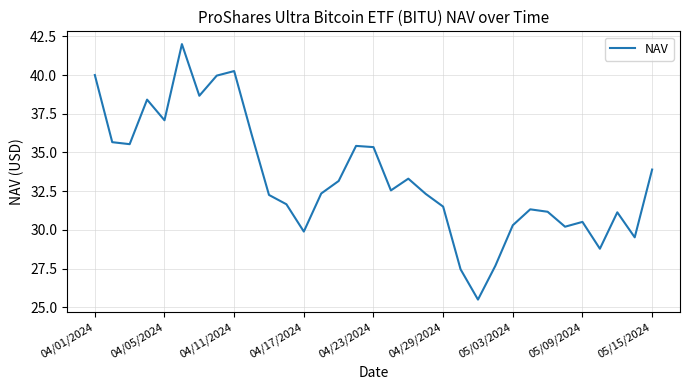

What is the minimum value shown in the chart?

25.5